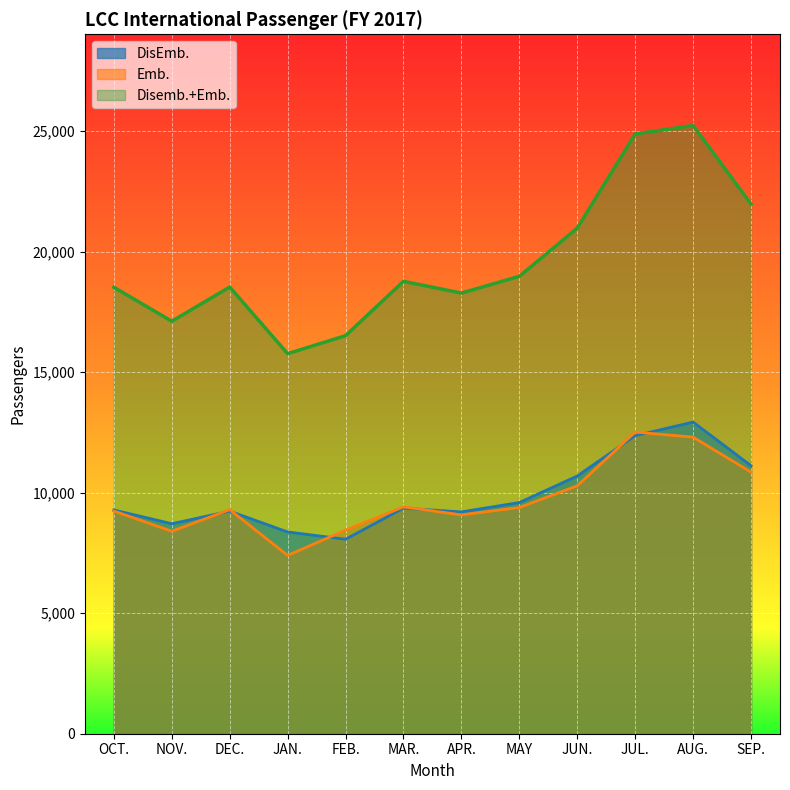

How many lines are shown in the chart?

3